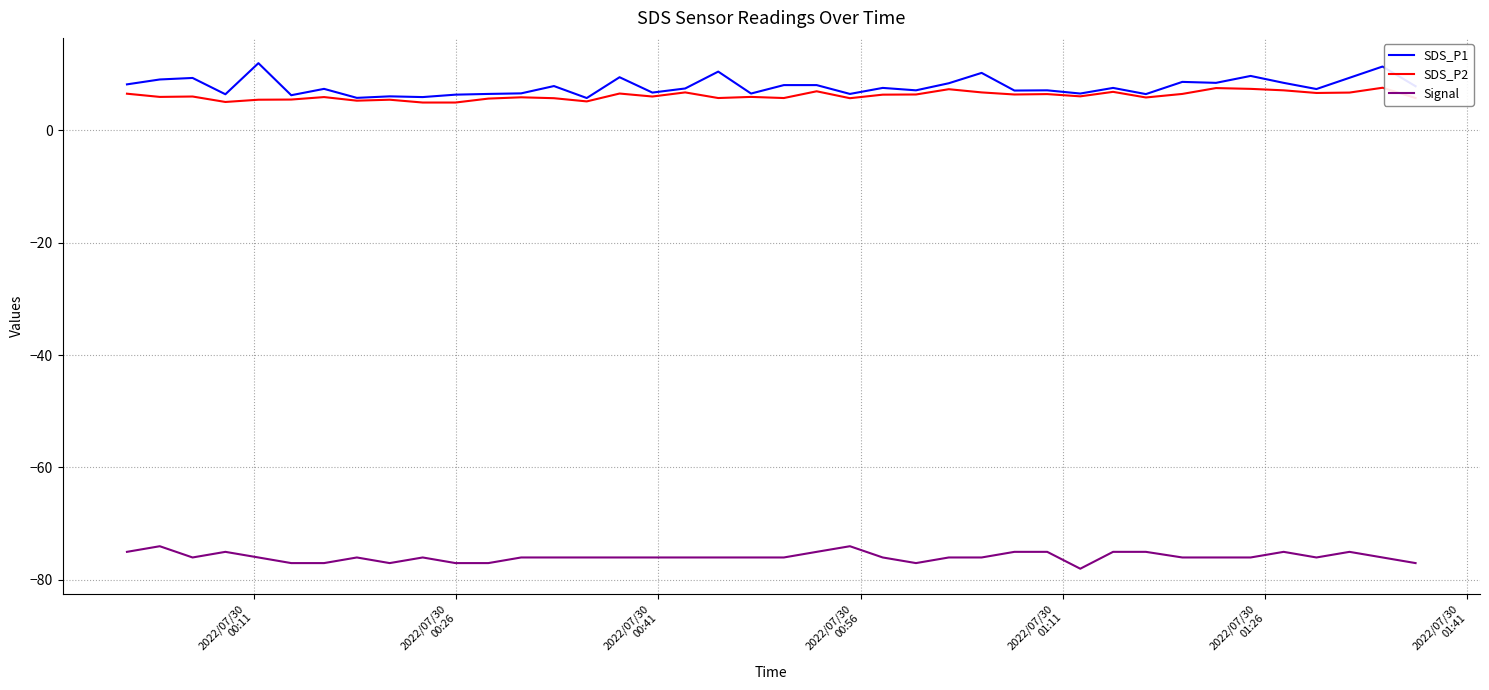

Rank the series by their maximum value, from highest to lowest.

SDS_P1, SDS_P2, Signal